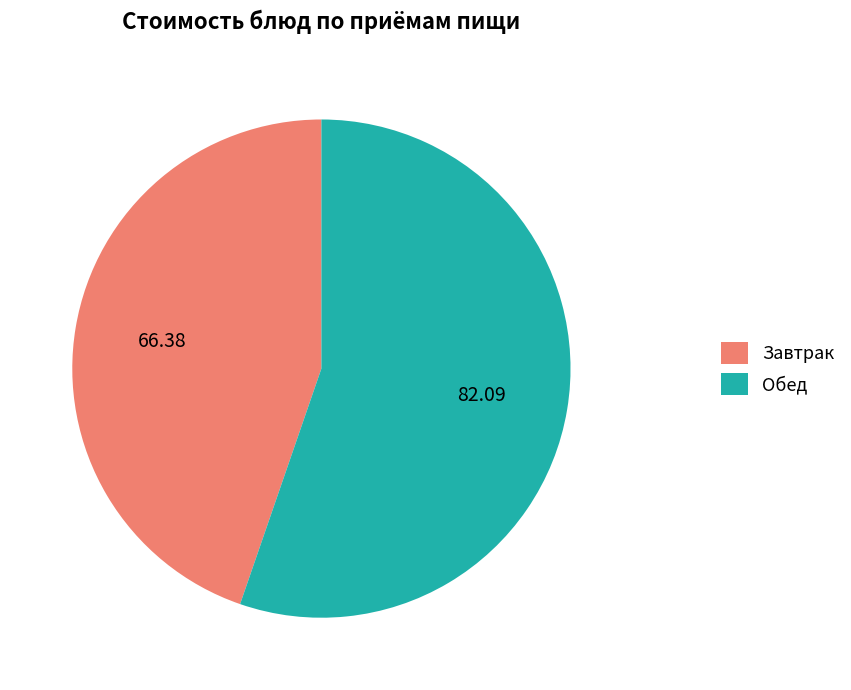

Is the sum of Завтрак and Обед greater than half?

Yes